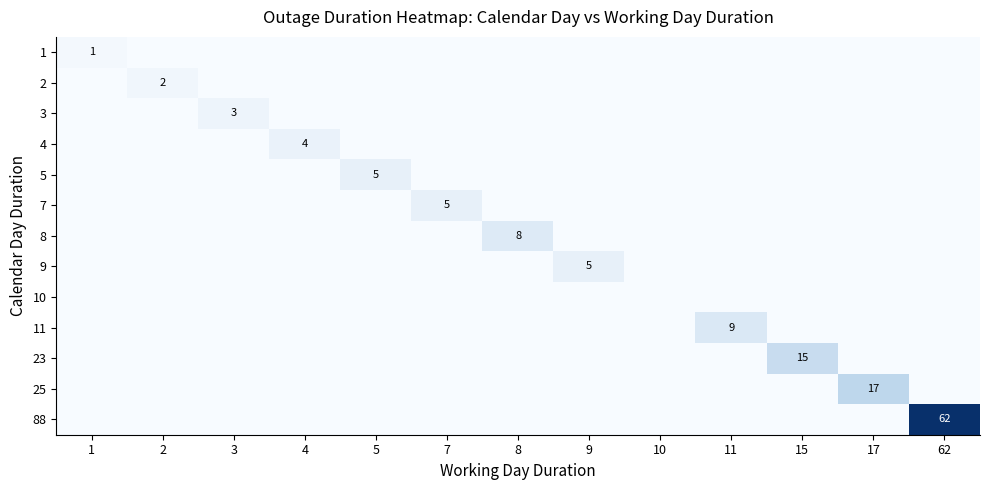

Which category has the lowest value in the 8 series?

1